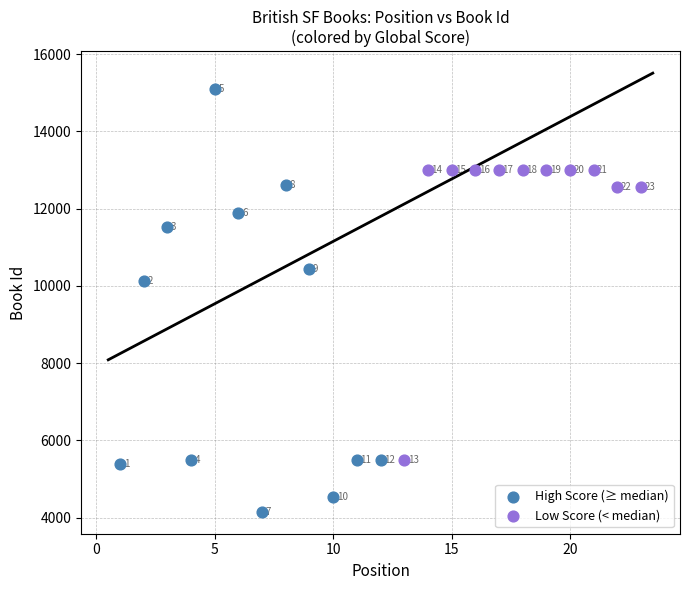

Which series has the widest spread of Y values?

High Score (≥ median)